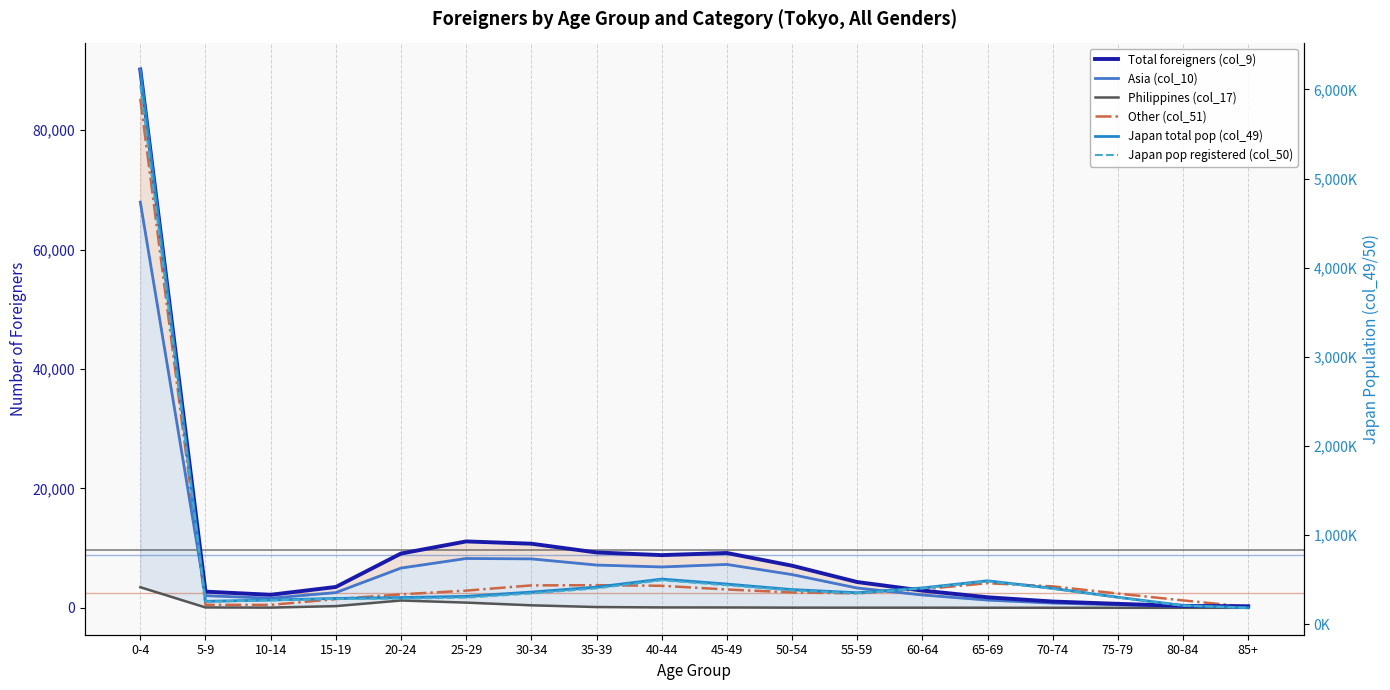

Reading left to right, list all the values displayed in this chart.

Total foreigners (col_9): 0-4=90178	5-9=2713	10-14=2187	15-19=3496	20-24=9097	25-29=11126	30-34=10743	35-39=9276	40-44=8831	45-49=9188	50-54=7060	55-59=4323	60-64=2891	65-69=1769	70-74=1055	75-79=668	80-84=330	85+=263
Asia (col_10): 0-4=67962	5-9=2037	10-14=1617	15-19=2556	20-24=6663	25-29=8266	30-34=8200	35-39=7169	40-44=6847	45-49=7271	50-54=5573	55-59=3318	60-64=2157	65-69=1295	70-74=797	75-79=515	80-84=246	85+=219
Philippines (col_17): 0-4=3455	5-9=66	10-14=37	15-19=287	20-24=1227	25-29=876	30-34=423	35-39=135	40-44=69	45-49=61	50-54=31	55-59=28	60-64=25	65-69=16	70-74=9	75-79=5	80-84=4	85+=5
Other (col_51): 0-4=85272	5-9=505	10-14=492	15-19=1464	20-24=2254	25-29=2882	30-34=3757	35-39=3794	40-44=3693	45-49=3072	50-54=2578	55-59=2434	60-64=3108	65-69=4124	70-74=3598	75-79=2389	80-84=1243	85+=162
Japan total pop (col_49): 0-4=6222666	5-9=256207	10-14=271166	15-19=289116	20-24=298538	25-29=312386	30-34=360240	35-39=415886	40-44=506031	45-49=449920	50-54=388229	55-59=352575	60-64=406891	65-69=486671	70-74=401929	75-79=302271	80-84=209585	85+=183963
Japan pop registered (col_50): 0-4=6047216	5-9=252989	10-14=268487	15-19=284156	20-24=287187	25-29=298378	30-34=345740	35-39=402816	40-44=493507	45-49=437660	50-54=378591	55-59=345818	60-64=400892	65-69=480778	70-74=397276	75-79=299214	80-84=208012	85+=183538